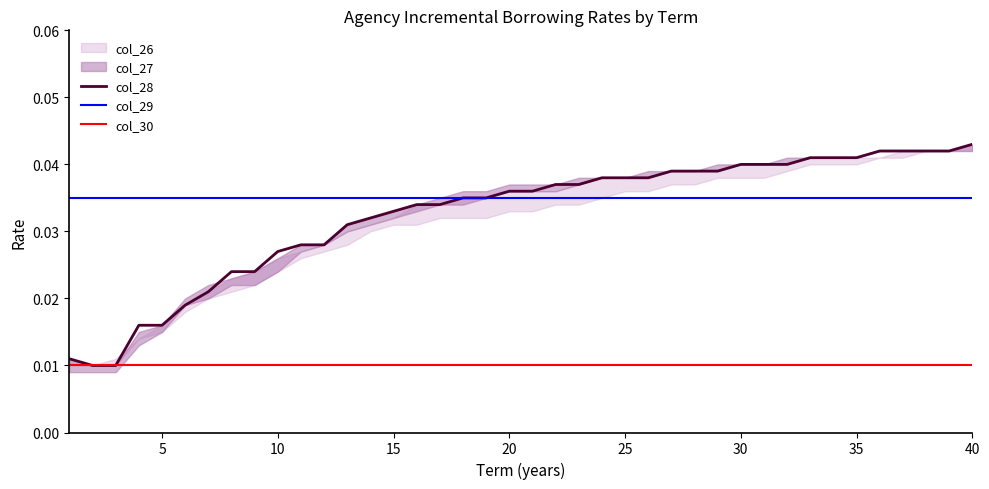

True or false: col_27 has a value of 0.0 at 34.

False